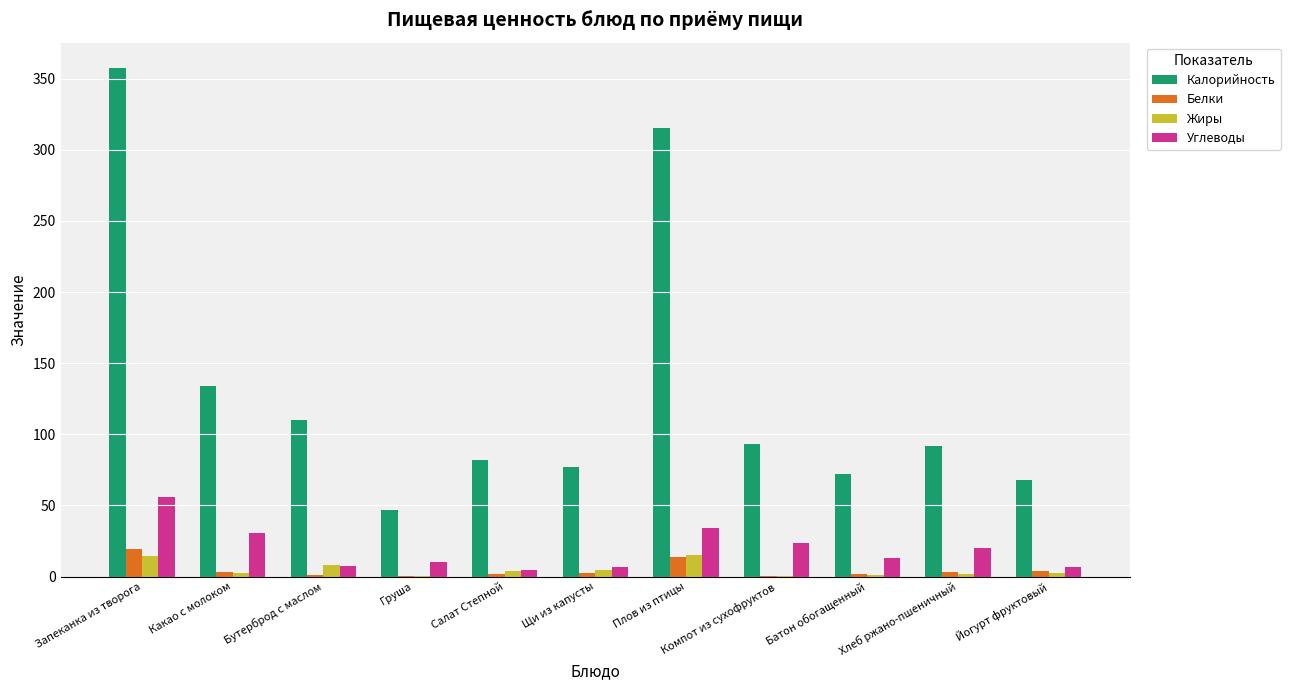

What is the sum of the Белки values at Хлеб ржано-пшеничный and Груша?

3.6